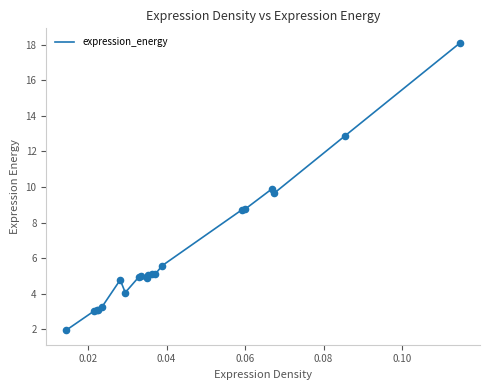

What is the smallest value displayed?

1.9